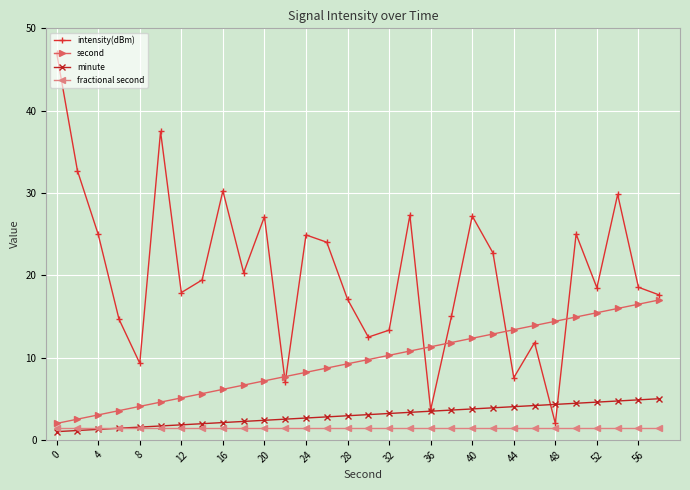

Rank the series by their maximum value, from lowest to highest.

fractional second, minute, second, intensity(dBm)